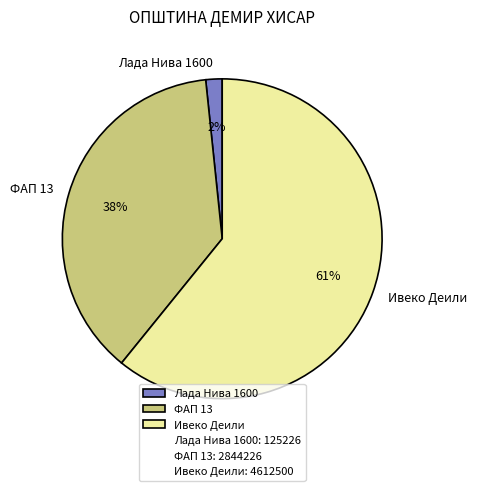

Combined, do Лада Нива 1600 and ФАП 13 account for over 50%?

No